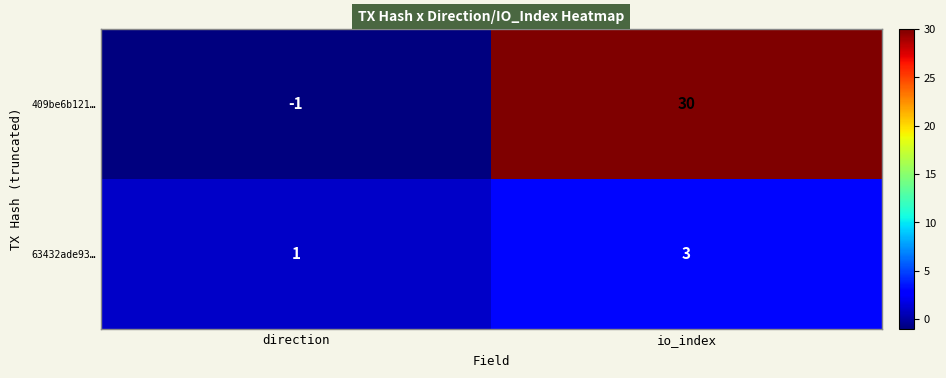

Is it true that 63432ade93… equals 3 at io_index?

True